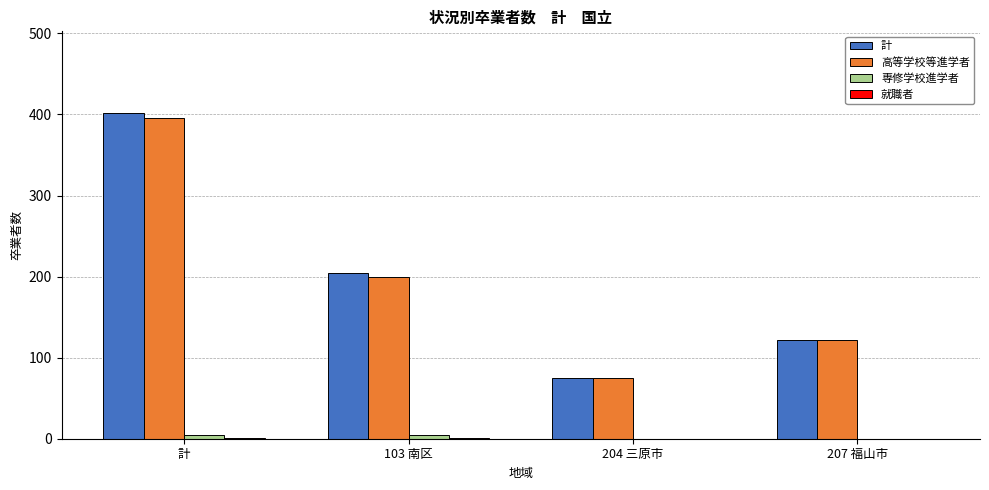

At which category does the chart reach its peak across all series?

計